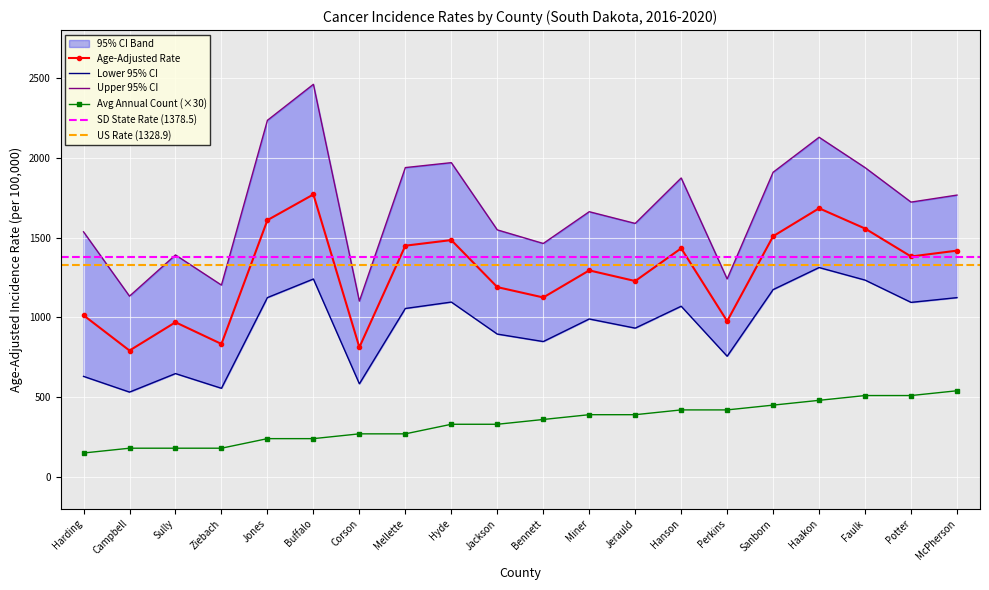

What is the difference between the maximum and minimum values in the Avg Annual Count series?

390.0